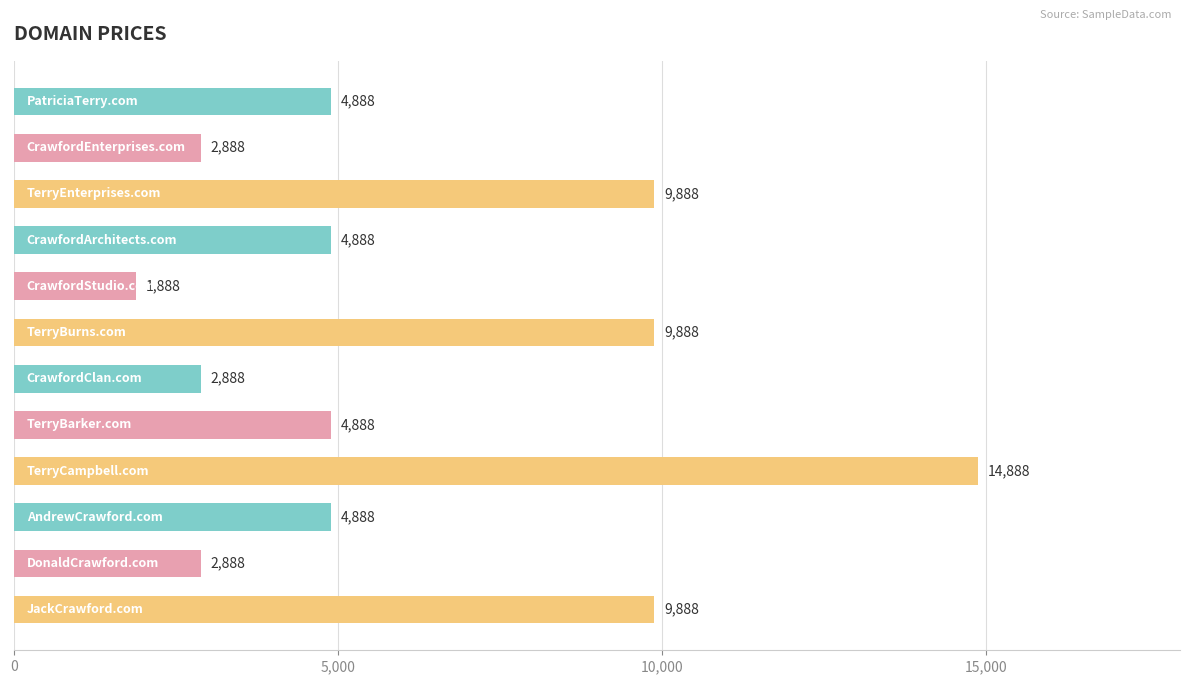

What is the maximum value shown in the chart?

14888